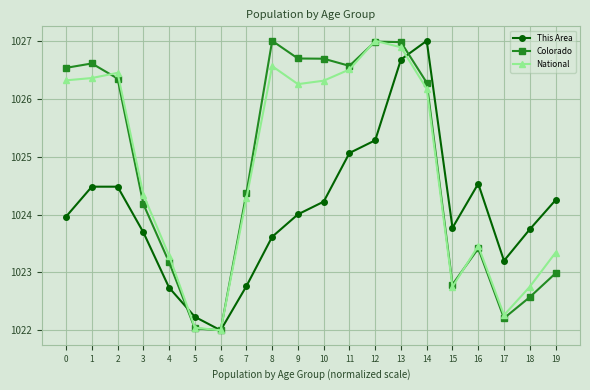

What are all the series names shown in the legend?

This Area, Colorado, National